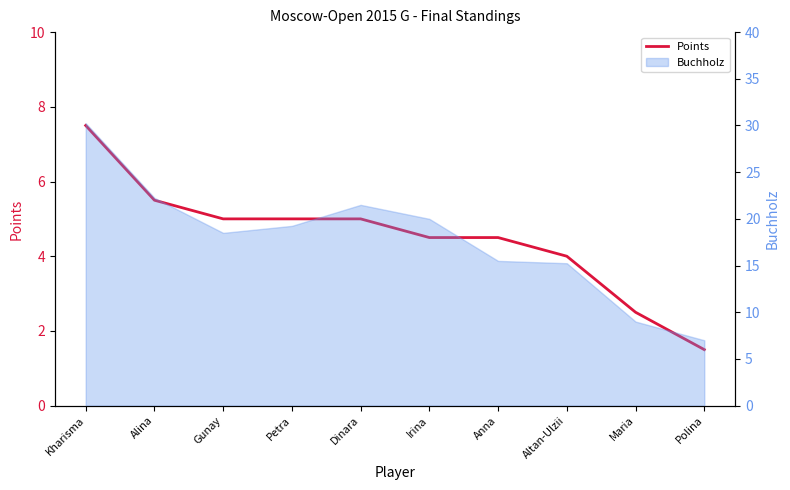

What is the value of the 7th point from the left?

4.5